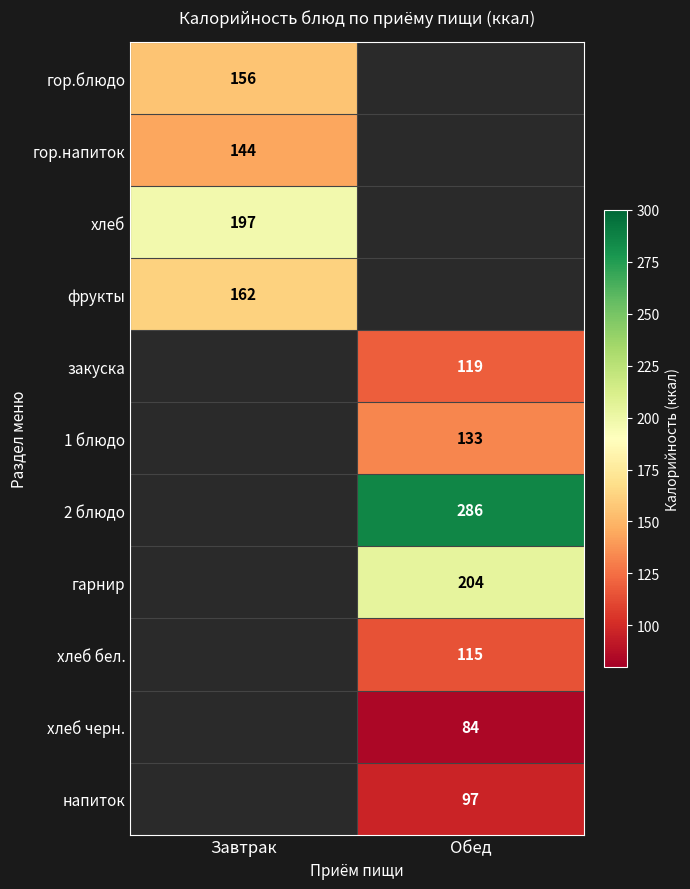

Is it true that 2 блюдо equals 286 at Обед?

True